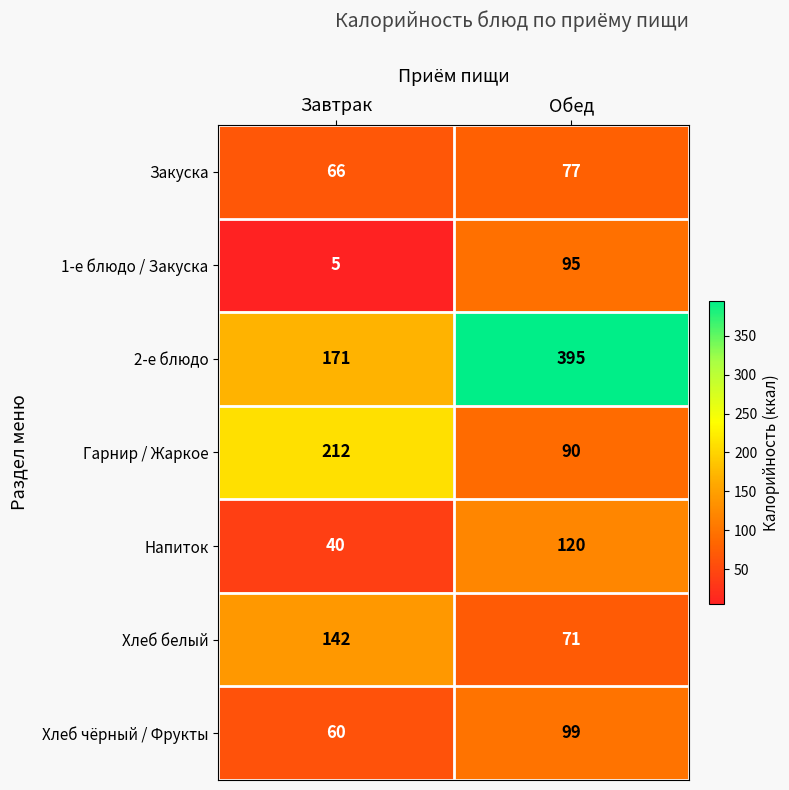

Reading left to right, what are all the values shown in this chart?

Закуска: Завтрак=66	Обед=77
1-е блюдо / Закуска: Завтрак=5	Обед=95
2-е блюдо: Завтрак=171	Обед=395
Гарнир / Жаркое: Завтрак=212	Обед=90
Напиток: Завтрак=40	Обед=120
Хлеб белый: Завтрак=142	Обед=71
Хлеб чёрный / Фрукты: Завтрак=60	Обед=99